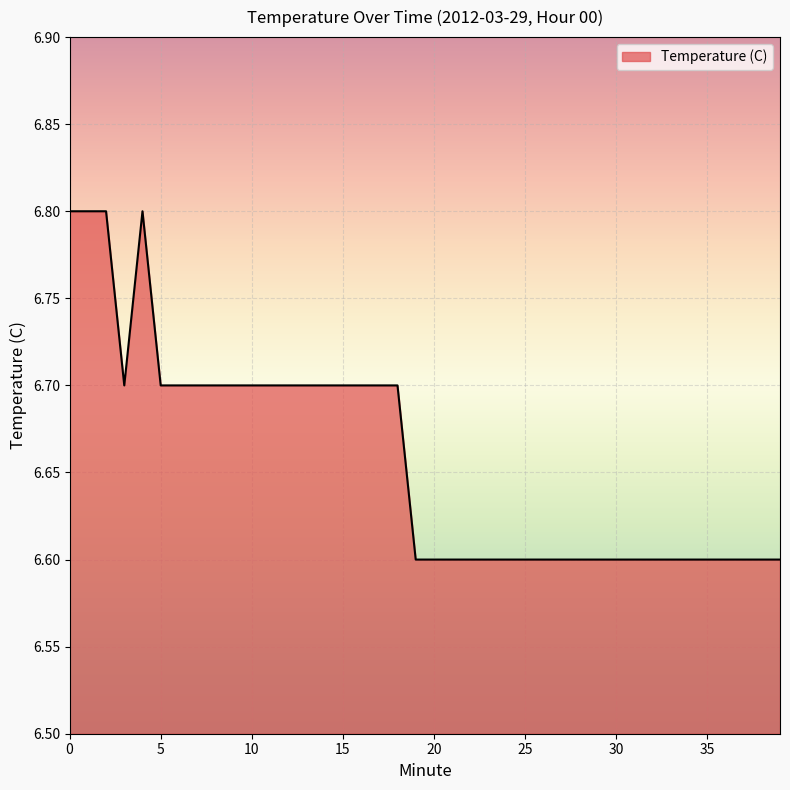

True or false: there are more than 0 points higher than both neighbors.

True